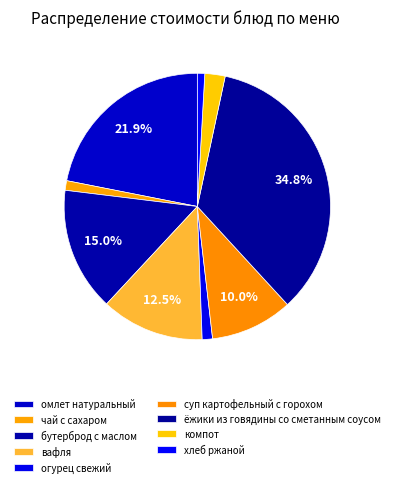

How many slices are in this pie chart?

9